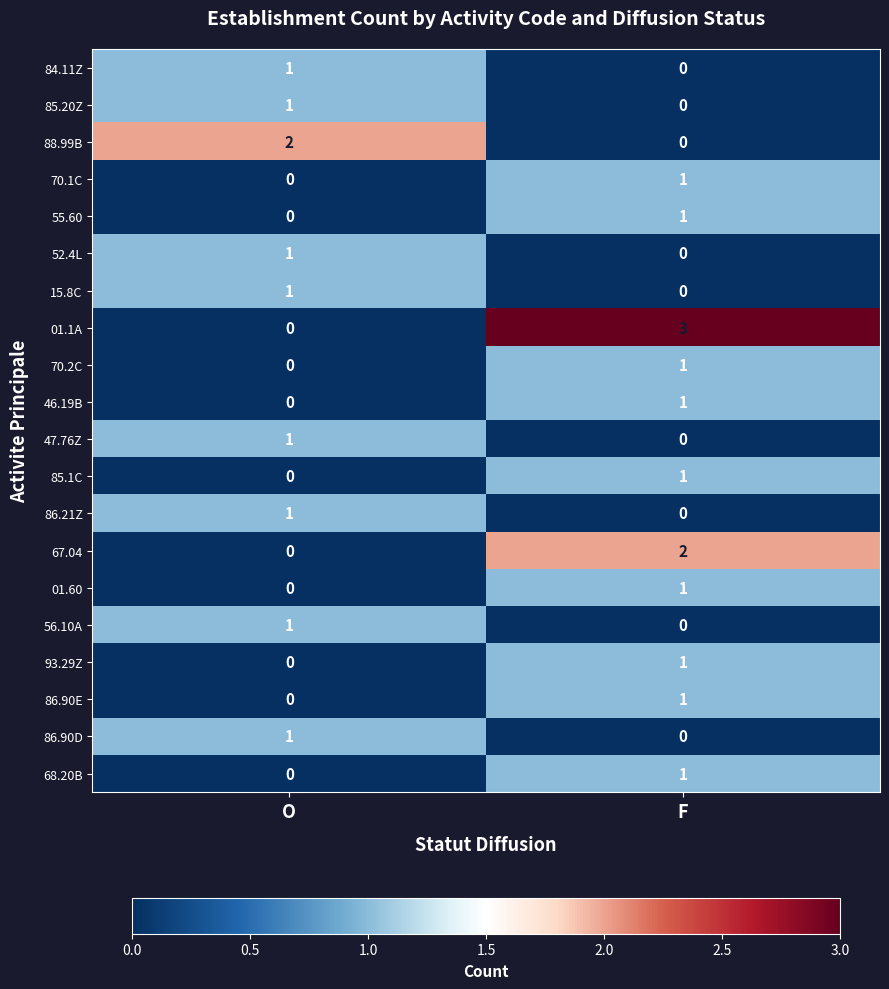

Where is 93.29Z nearest to the value 0?

O